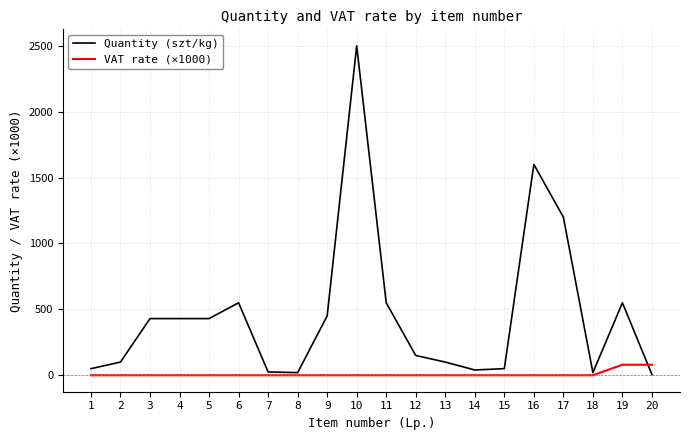

Is the value of Quantity (szt/kg) at 12 greater than the value of VAT rate (×1000) at 9?

Yes